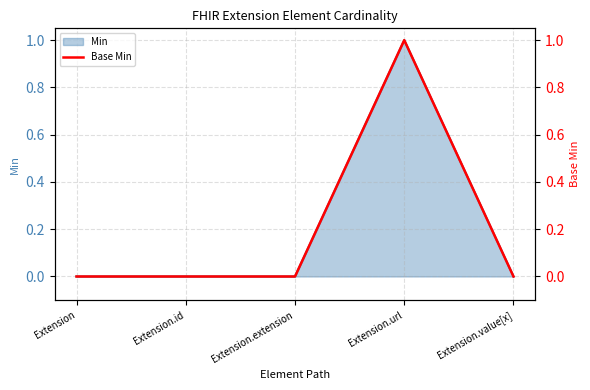

Where is the data nearest to the value 0?

Extension